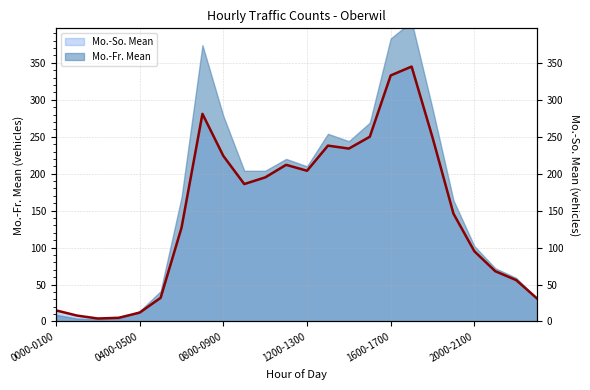

What is the label of the 4th point from the left?

0300-0400